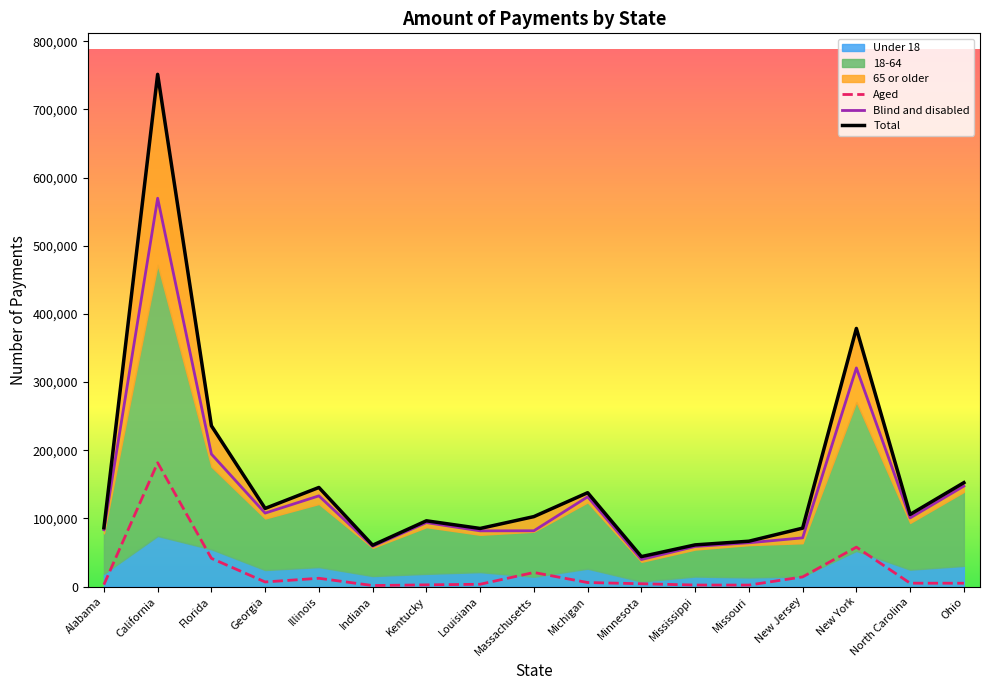

True or false: Blind and disabled and Aged intersect in this chart.

False